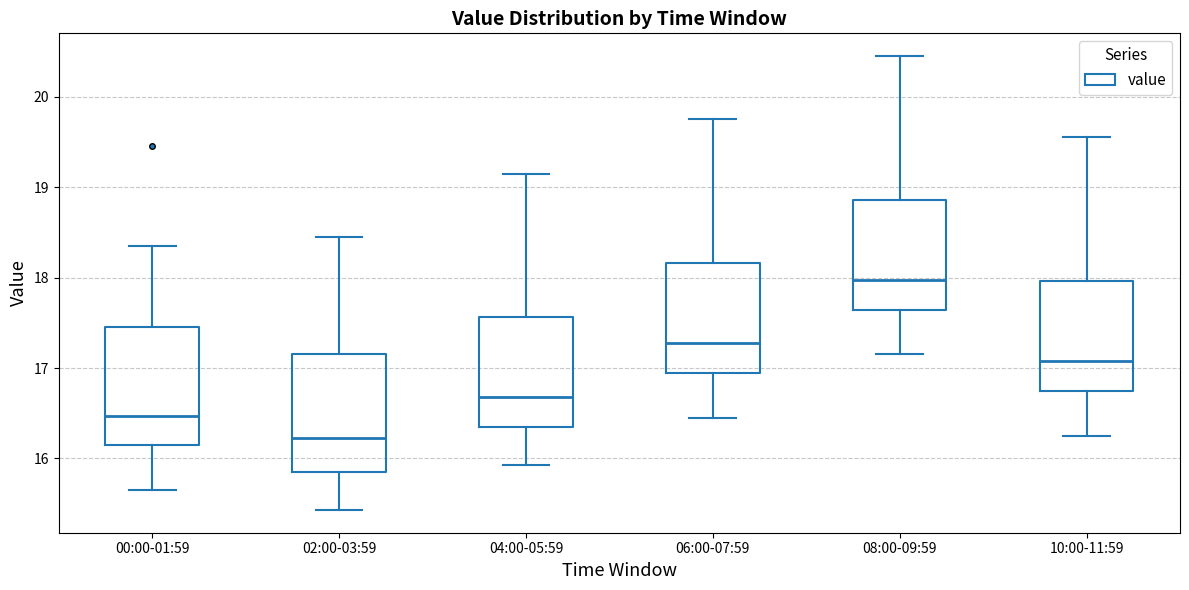

Reading left to right, read every box against the y-axis: the position of its median line, the range the box covers, and the ends of its whiskers. The values are not printed on the chart, so give them approximately, as read against the axis.

00:00-01:59: median 16.5, box 16.1 to 17.5, whiskers 15.7 to 18.4
02:00-03:59: median 16.2, box 15.9 to 17.2, whiskers 15.4 to 18.5
04:00-05:59: median 16.7, box 16.3 to 17.6, whiskers 15.9 to 19.2
06:00-07:59: median 17.3, box 16.9 to 18.2, whiskers 16.5 to 19.8
08:00-09:59: median 18.0, box 17.6 to 18.9, whiskers 17.2 to 20.5
10:00-11:59: median 17.1, box 16.7 to 18.0, whiskers 16.3 to 19.6